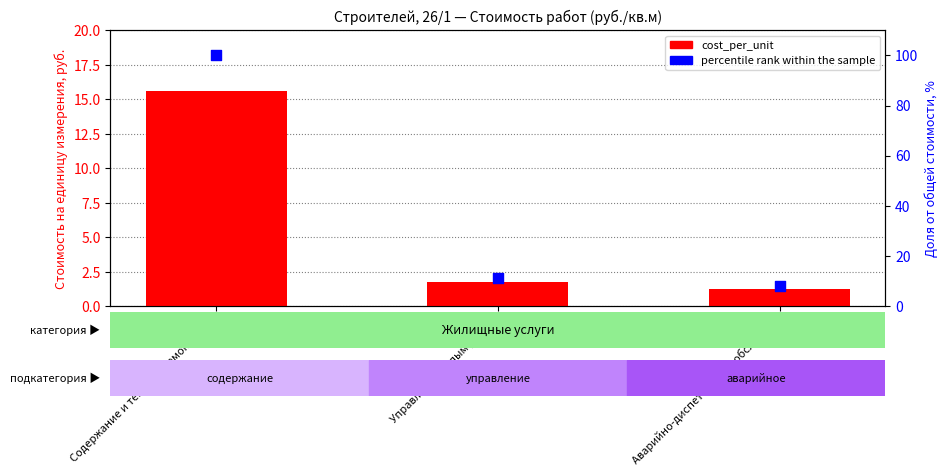

Is the value of percentile rank within the sample at Аварийно-диспетчерское обслужи… greater than the value of cost_per_unit at Аварийно-диспетчерское обслужи…?

Yes